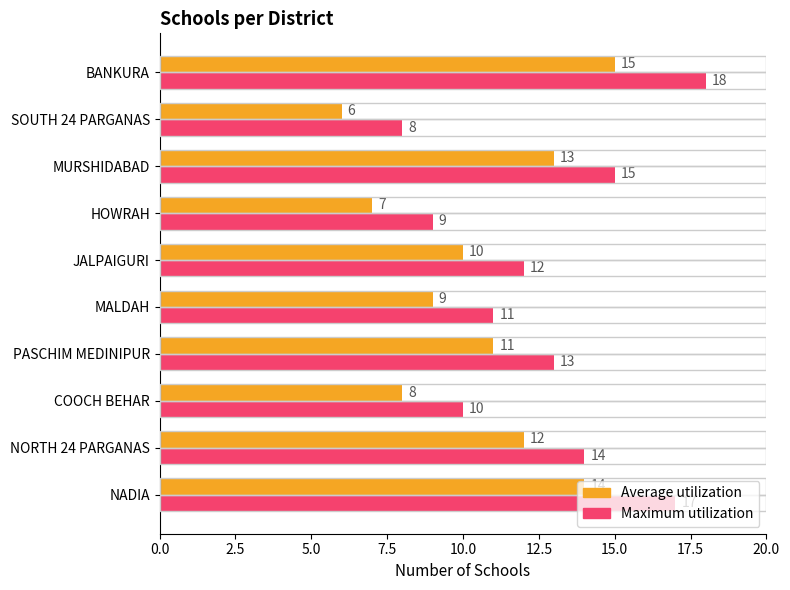

Count the Average utilization values in the range 8 to 13.

6